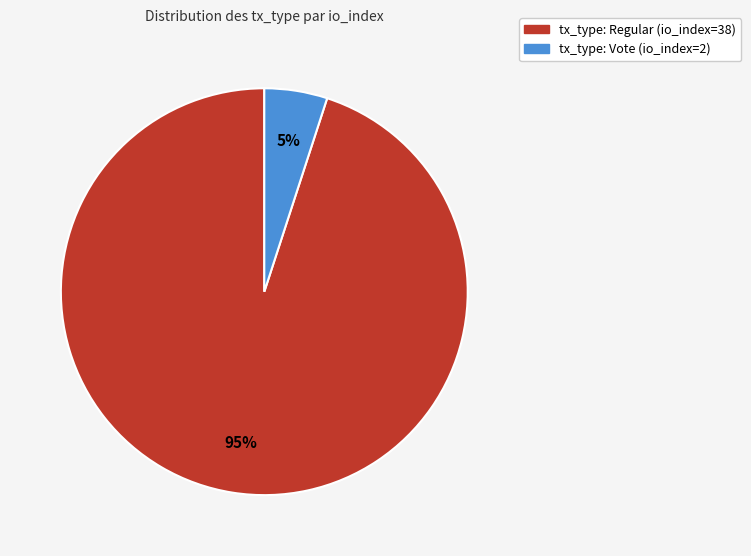

How many segments does this pie chart have?

2